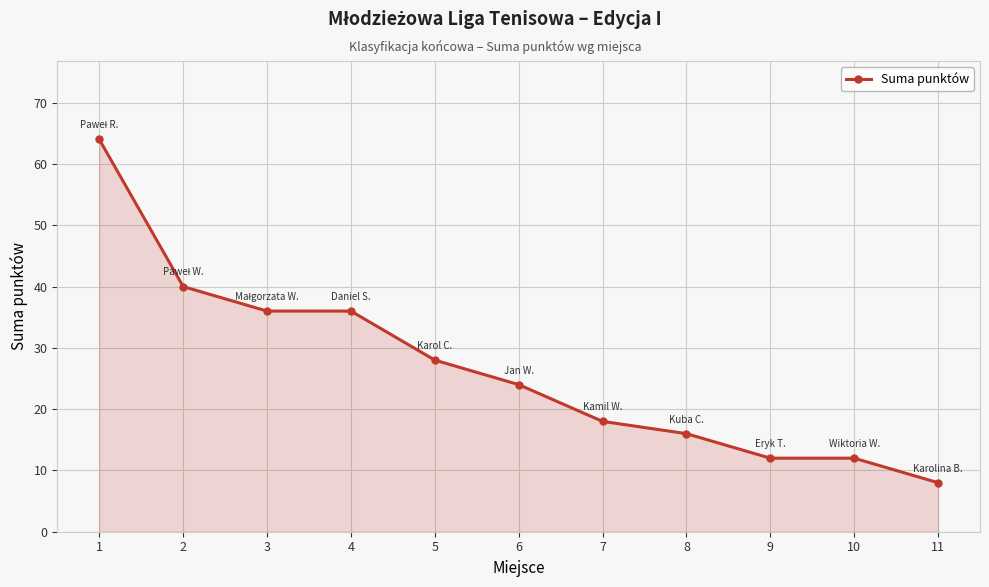

What is the difference between the maximum and minimum values?

56